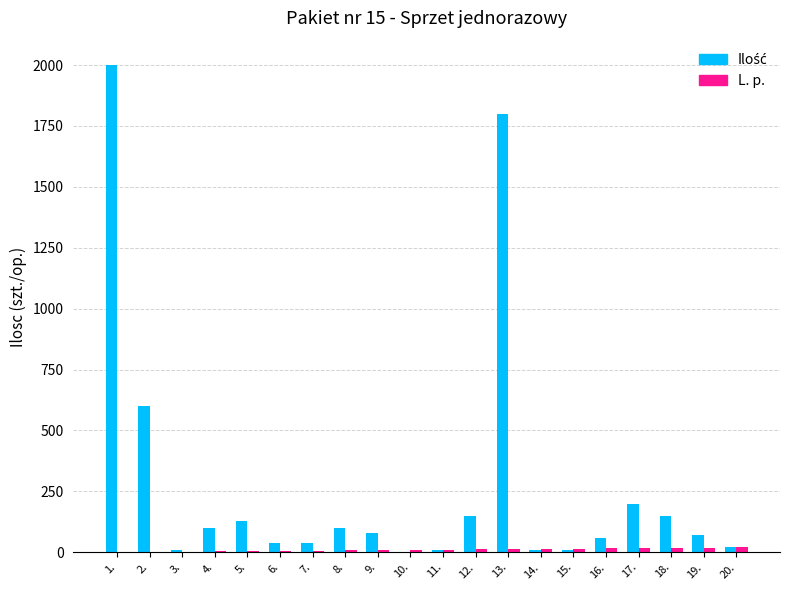

At which category is the sum across all series the highest?

1.